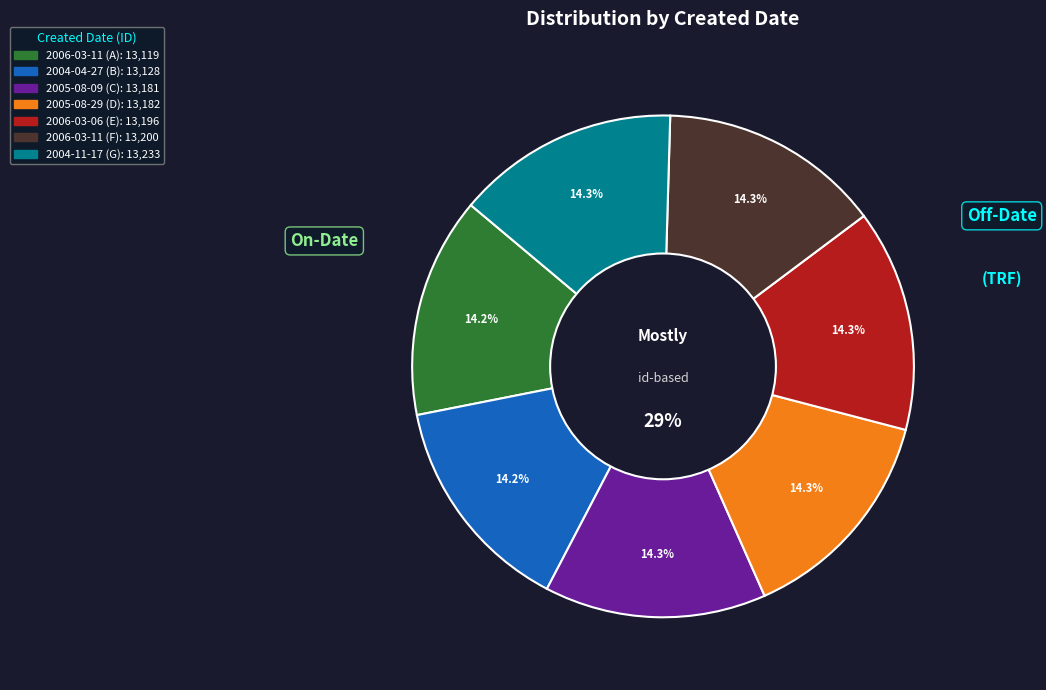

How many slices are in this pie chart?

7